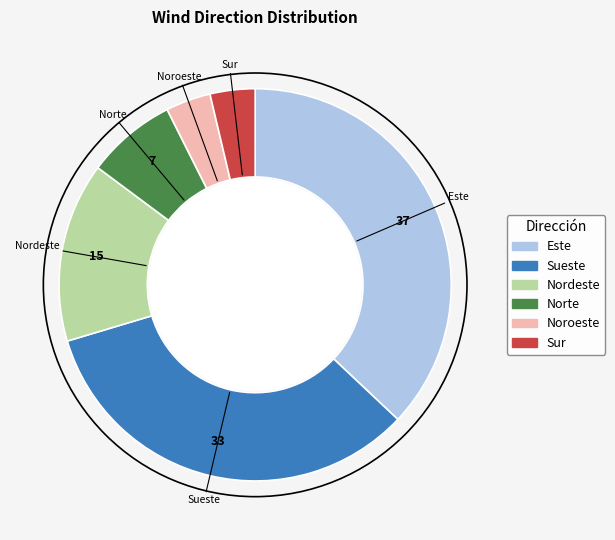

Combined, do Norte and Noroeste account for over 50%?

No